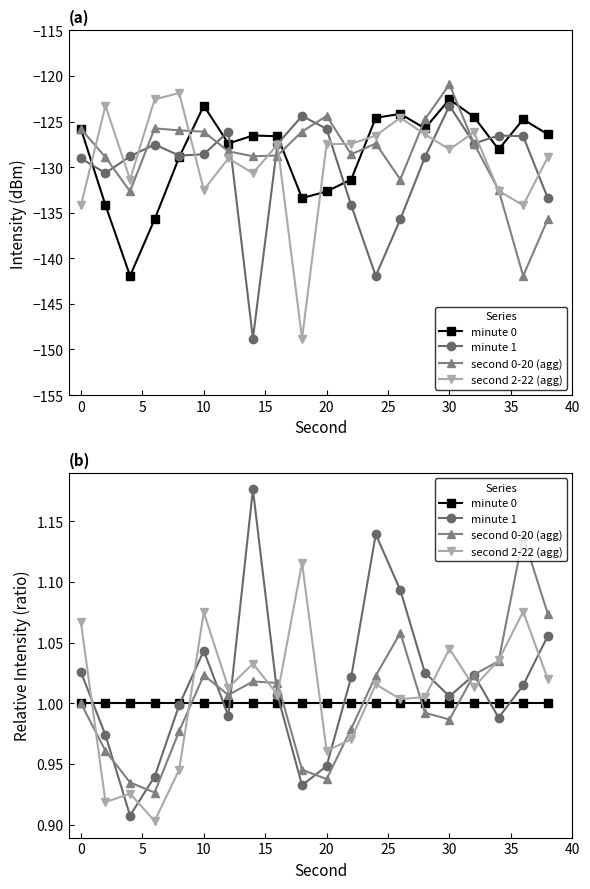

Is the value of minute 1 at 16 greater than the value of second 2-22 (agg) at 30?

No